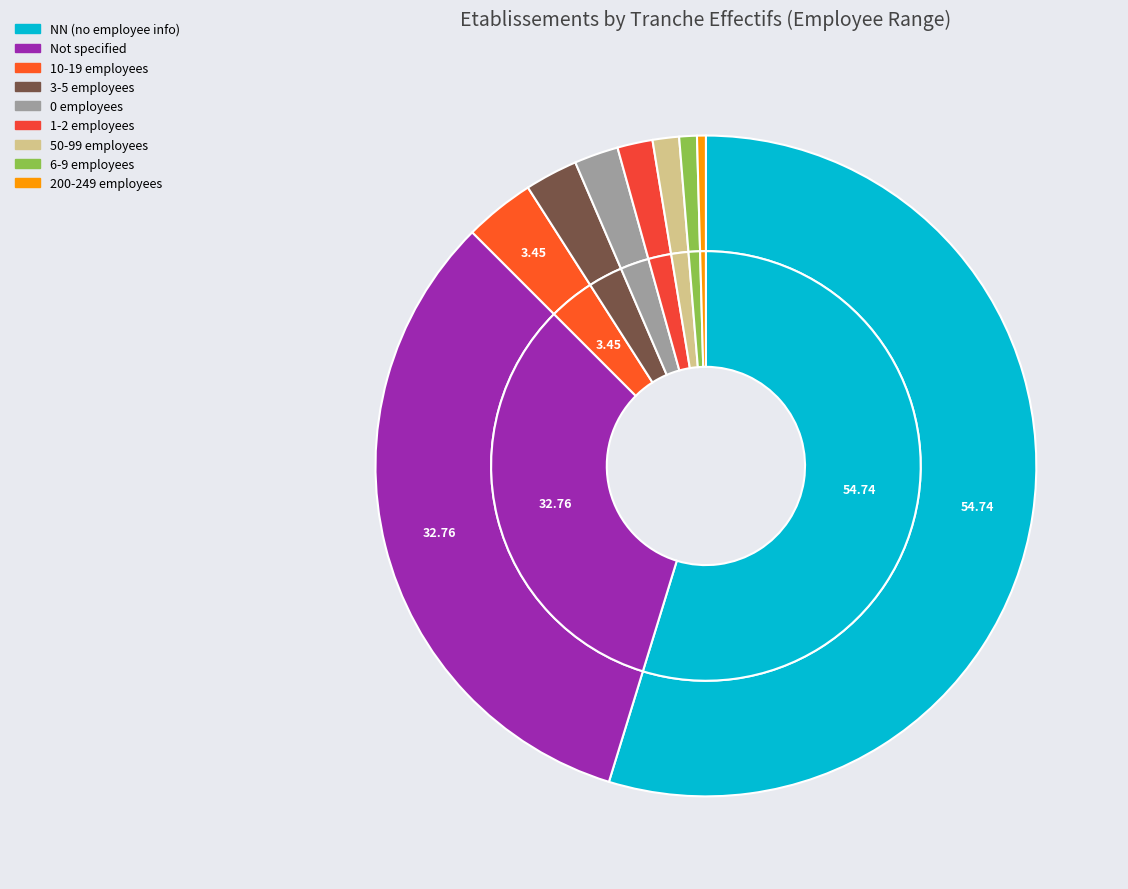

To the nearest percent, what is the average slice percentage?

11%